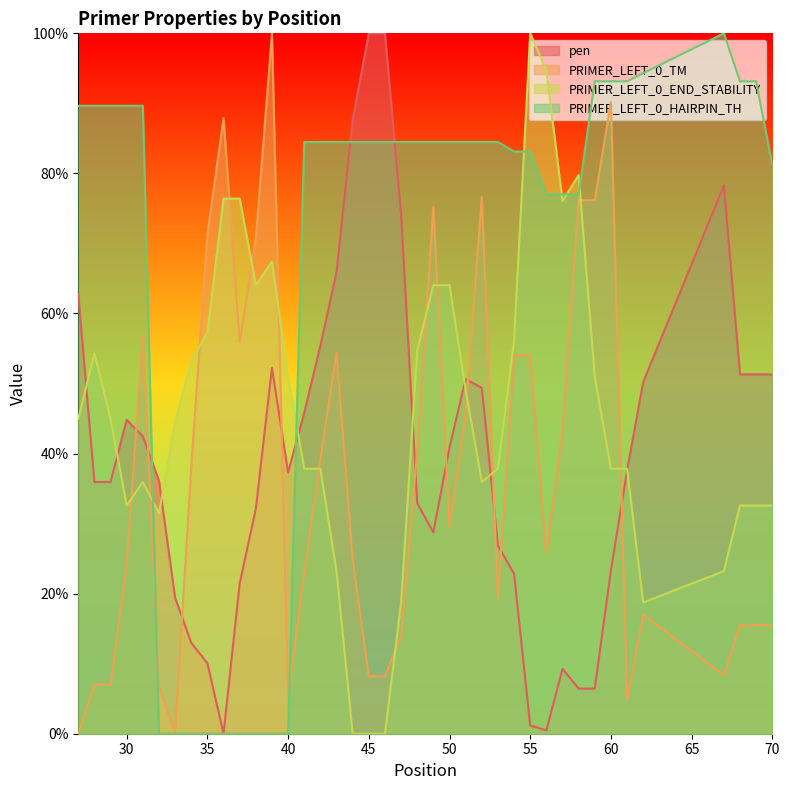

How many lines are shown in the chart?

4